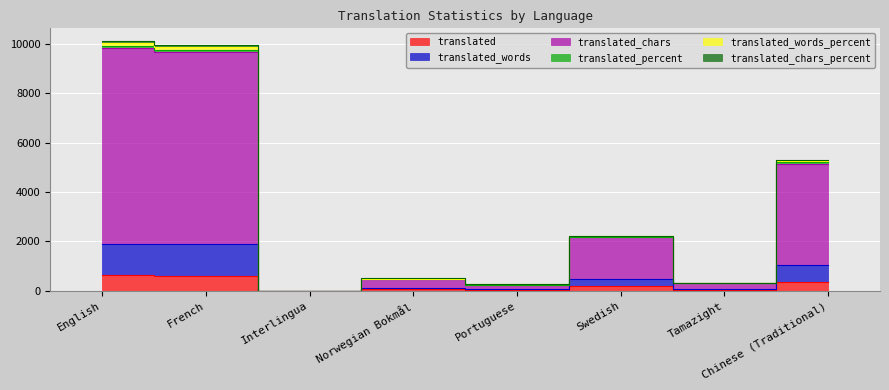

Which category has the highest value in the translated series?

English